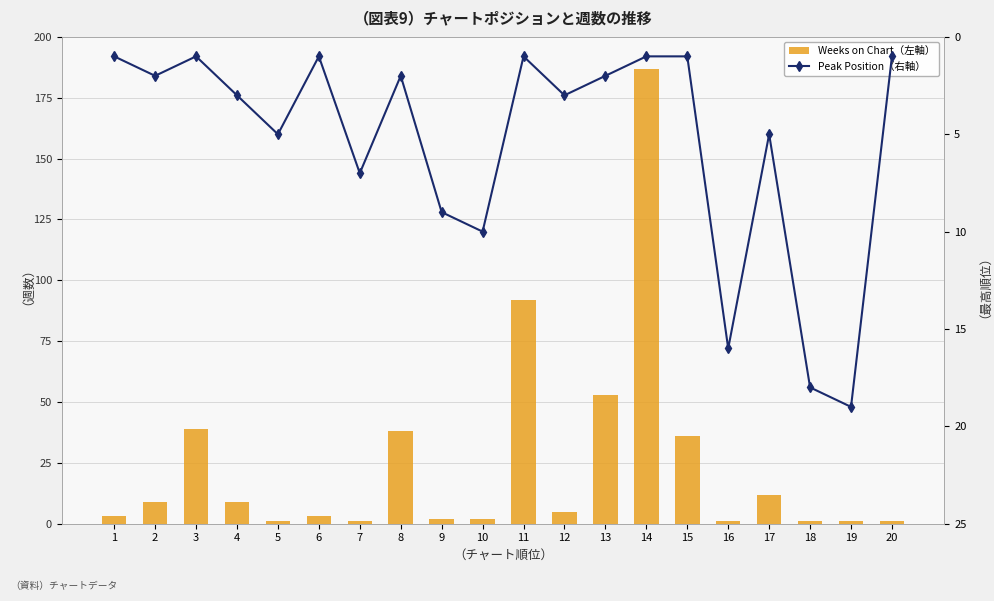

Reading left to right, what are all the values shown in this chart?

Weeks on Chart（左軸）: 3	9	39	9	1	3	1	38	2	2	92	5	53	187	36	1	12	1	1	1
Peak Position（右軸）: 1	2	1	3	5	1	7	2	9	10	1	3	2	1	1	16	5	18	19	1